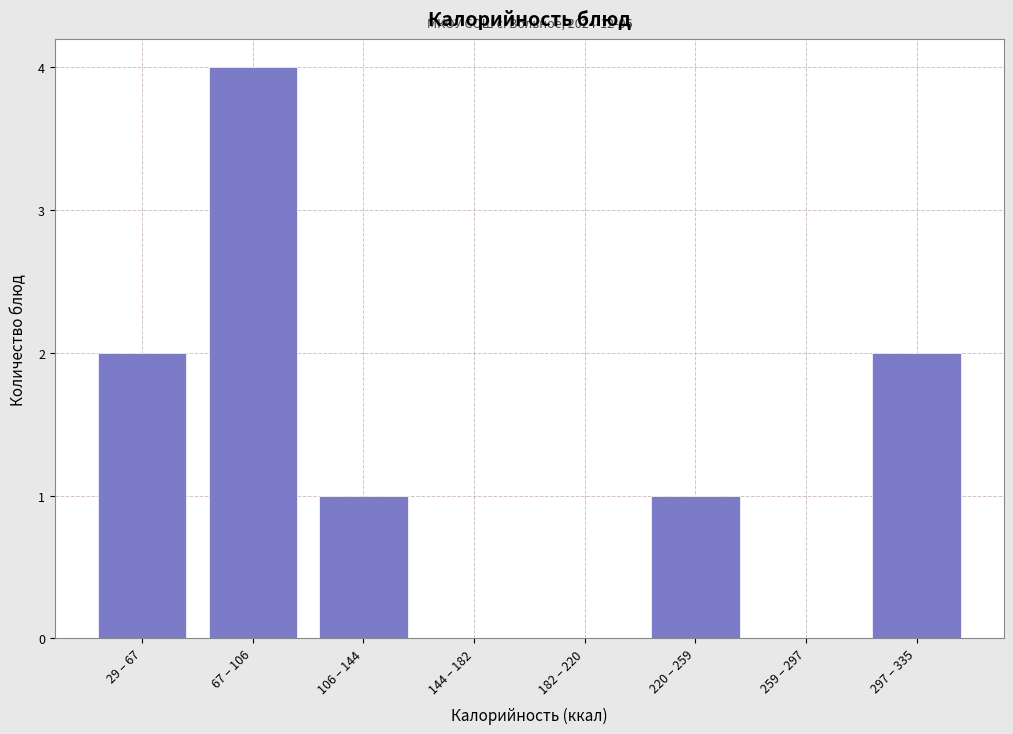

Reading right to left, transcribe all the data shown in this chart.

297 – 335=2	259 – 297=0	220 – 259=1	182 – 220=0	144 – 182=0	106 – 144=1	67 – 106=4	29 – 67=2